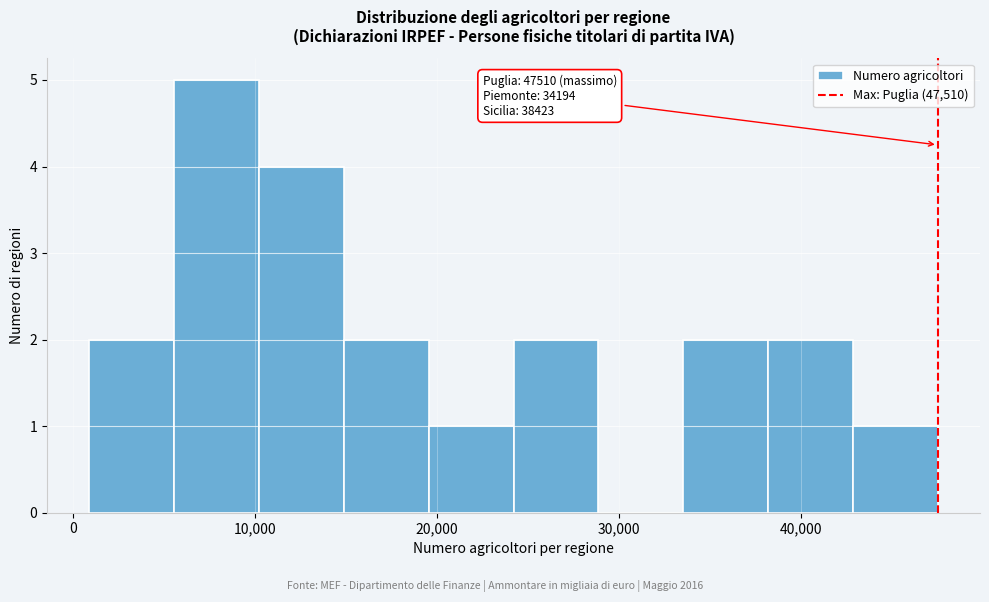

Over which range of the x-axis is the bar tallest?

6000 to 10000